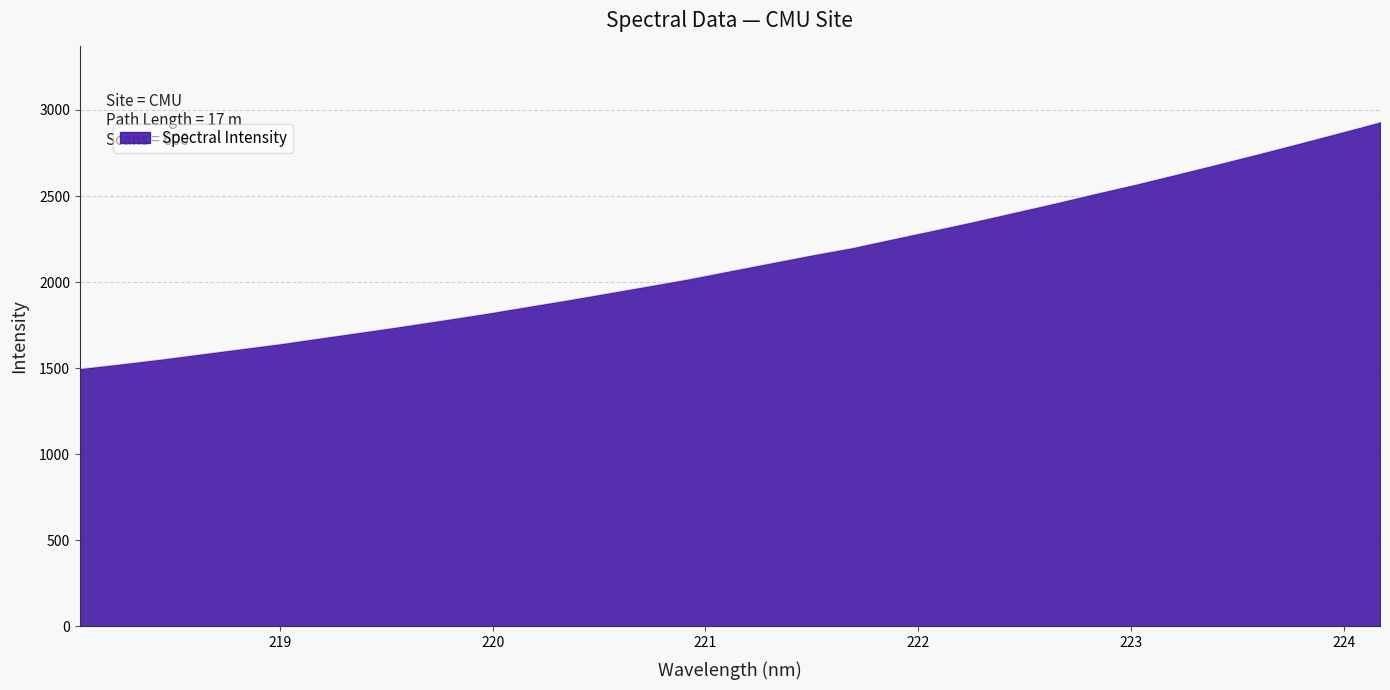

What is the difference between the maximum and minimum values?

1432.1